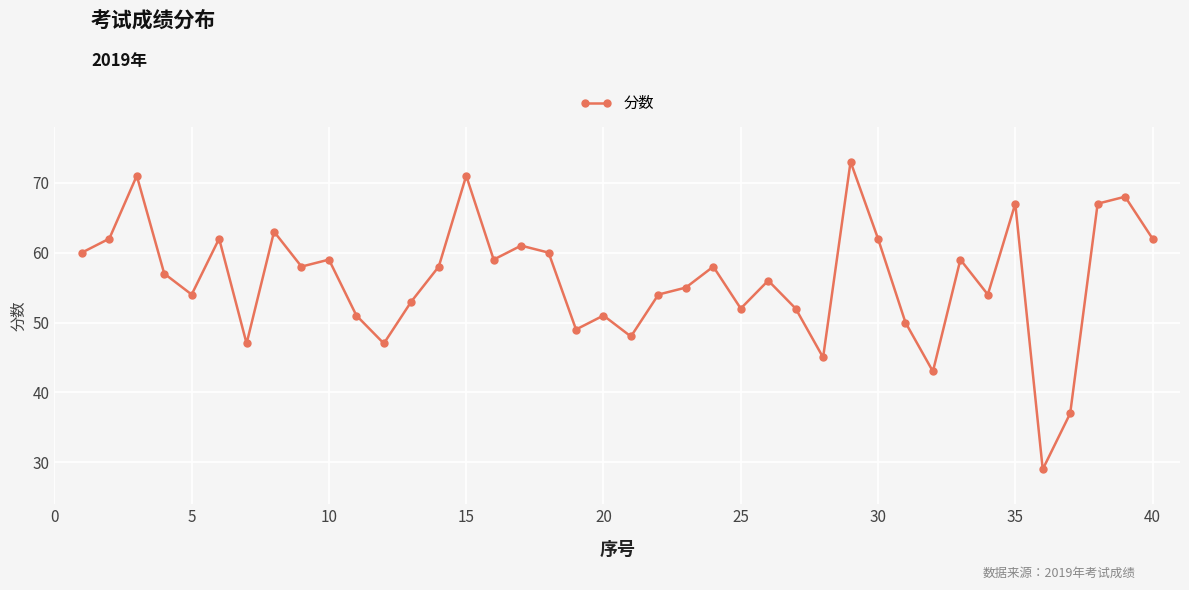

How many lines are shown in the chart?

1